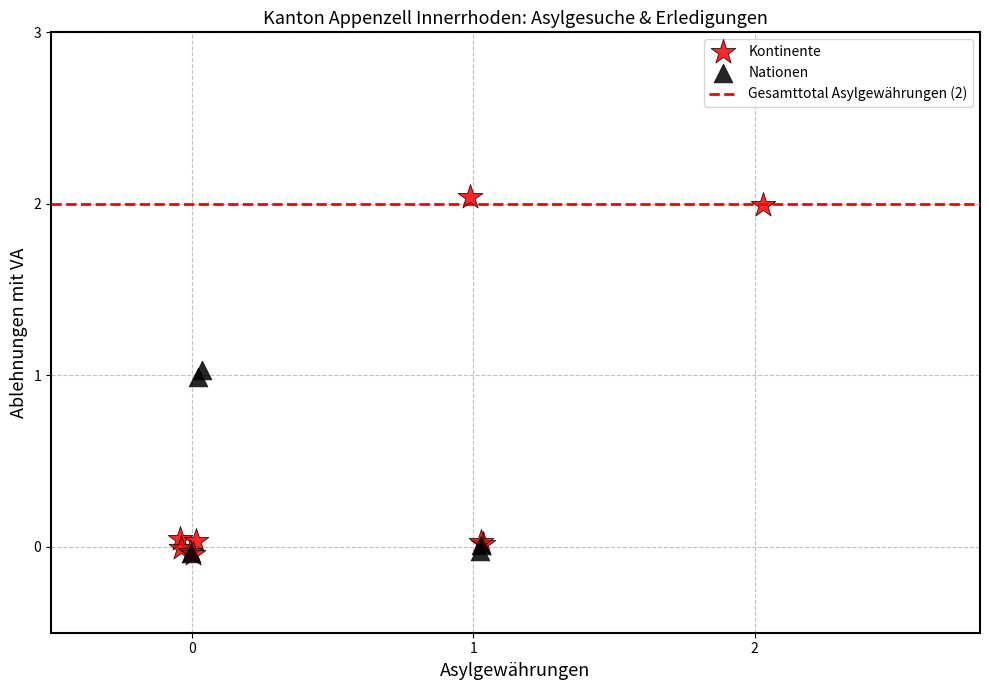

Which series has the widest spread of Y values?

Kontinente